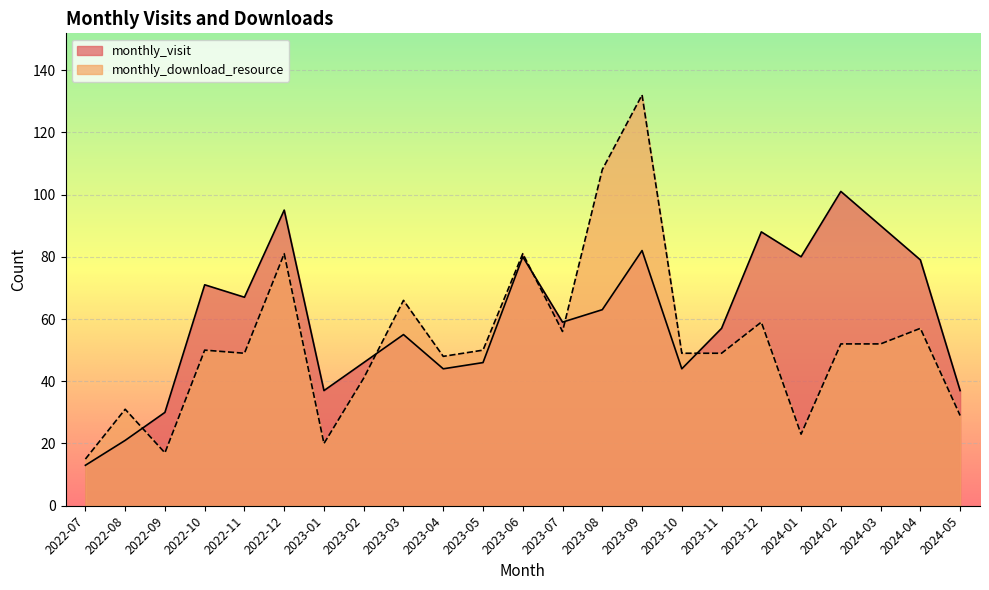

What is the minimum value for monthly_download_resource?

15